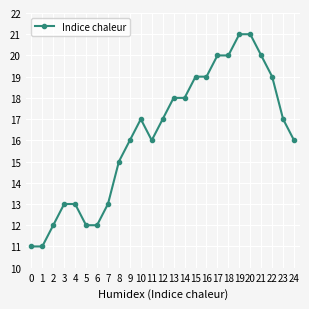

What is the sum of the values at 19 and 2?

33